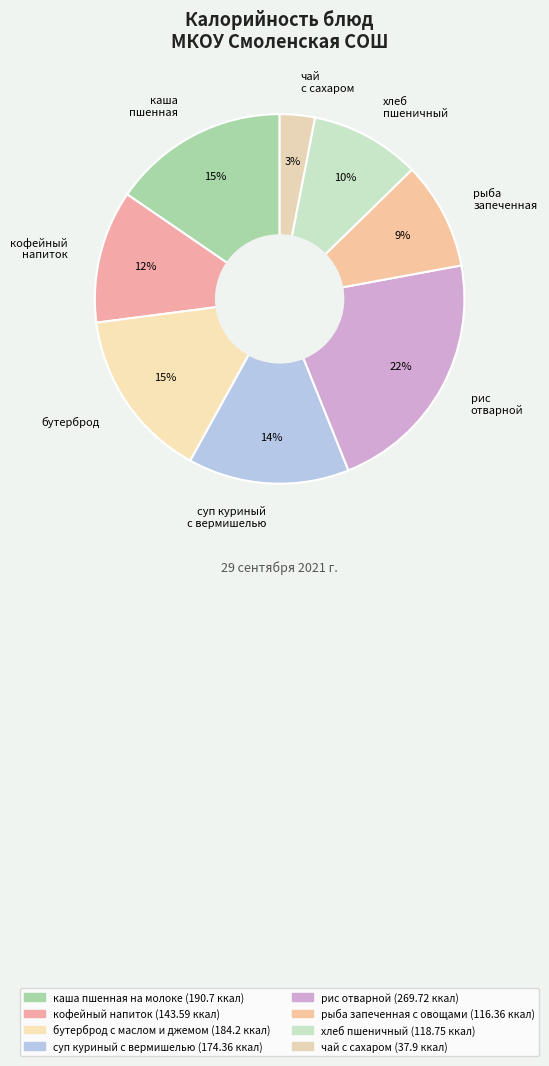

What is the largest slice in the pie chart?

рис отварной